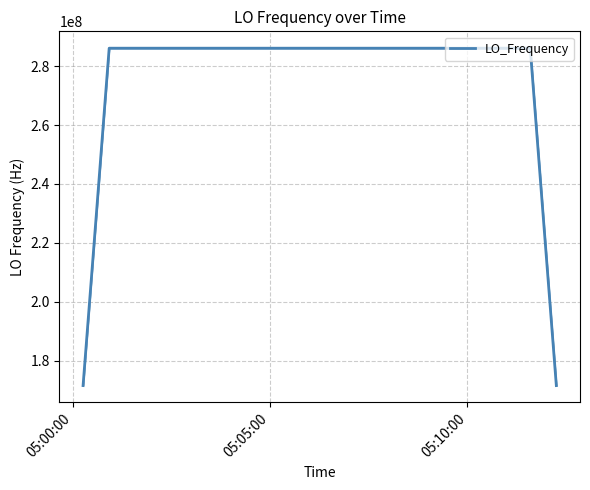

How many lines are shown in the chart?

1